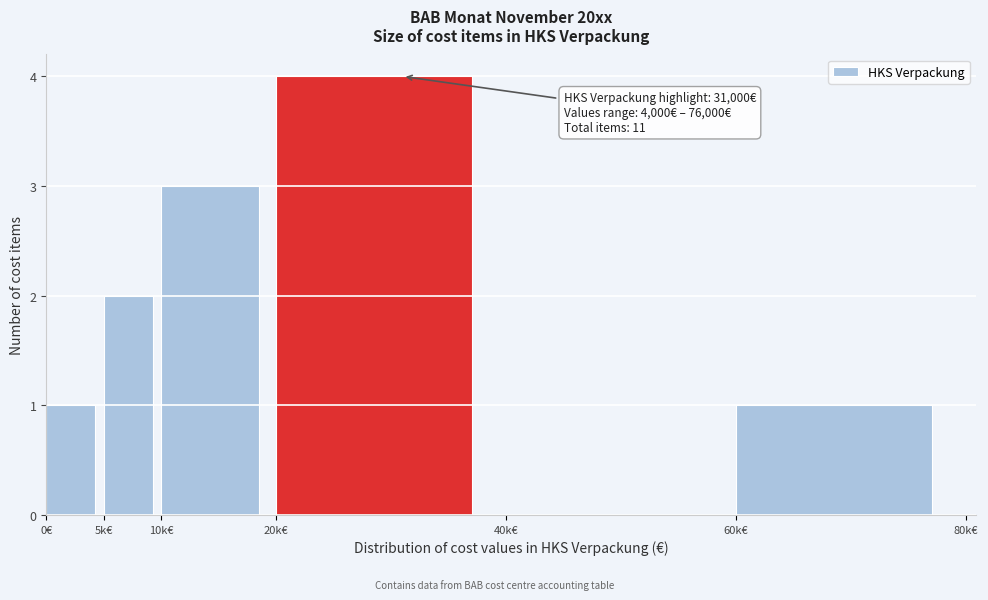

Reading left to right, extract all data points from this chart.

0€=1	5k€=2	10k€=3	20k€=4	40k€=0	60k€=1